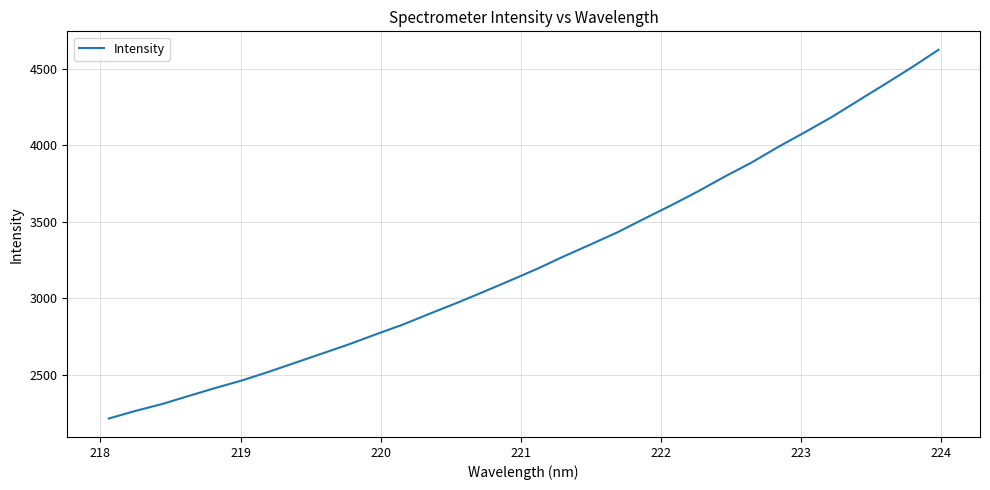

What is the greatest value displayed?

4624.4